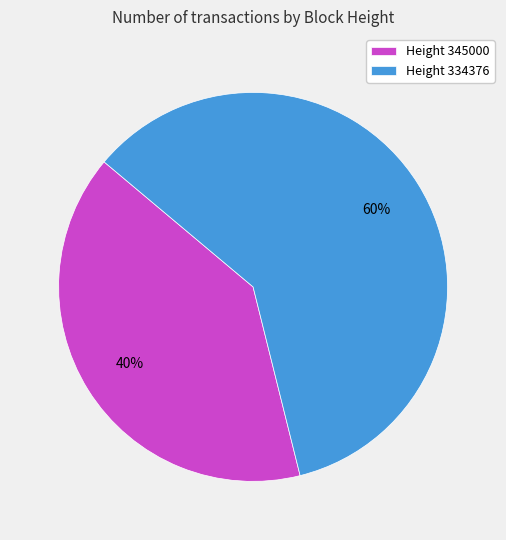

Is there a majority slice in this chart?

Yes